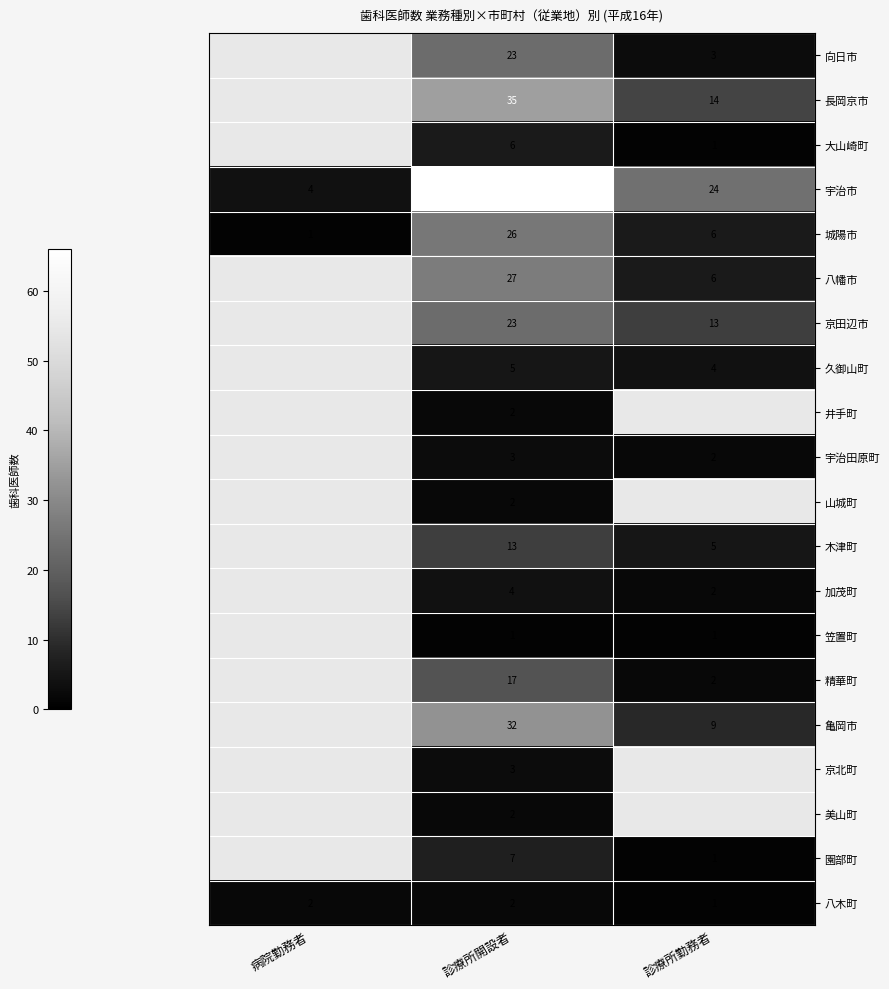

Is it true that 精華町 equals 3 at 診療所勤務者?

False